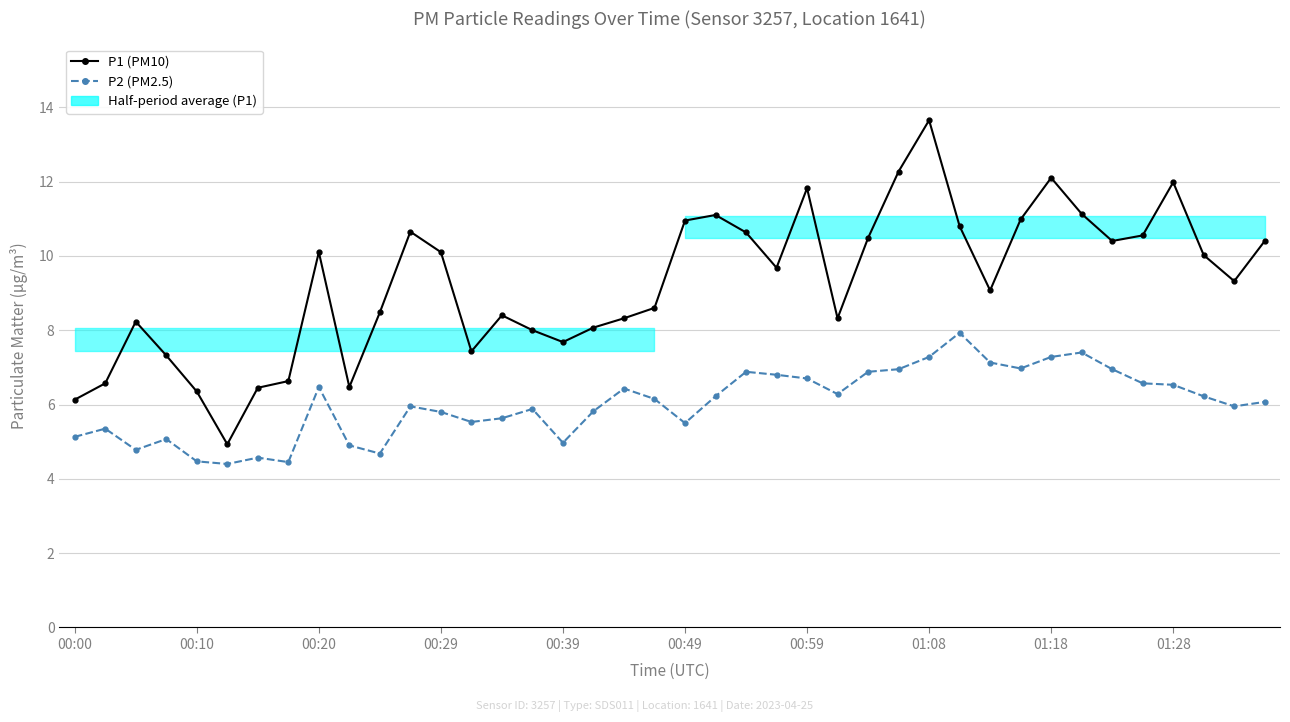

Is it true that P1 (PM10) equals 9.7 at 00:10?

False